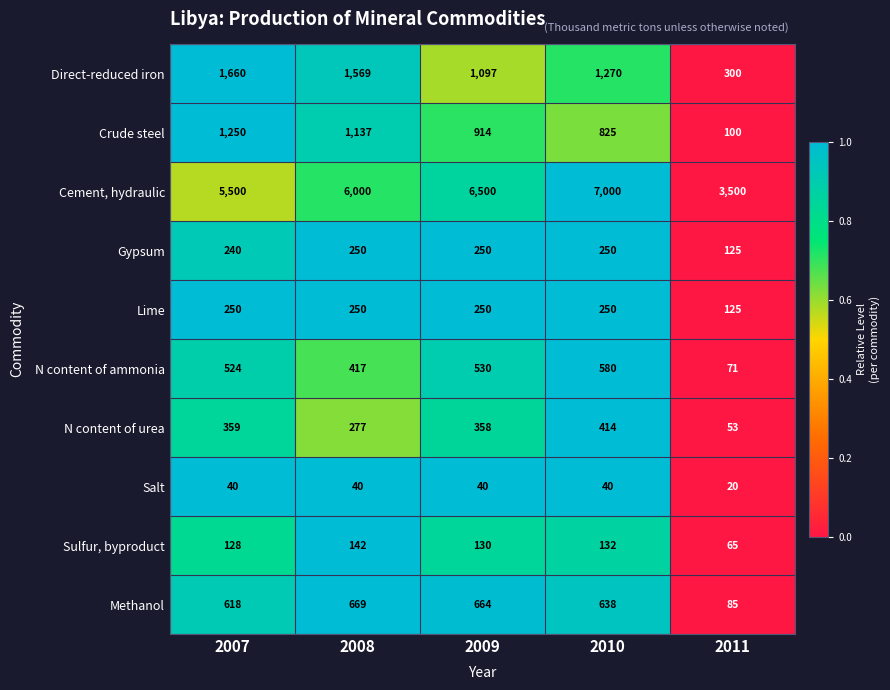

What is the difference between the maximum and minimum values in the N content of ammonia series?

509